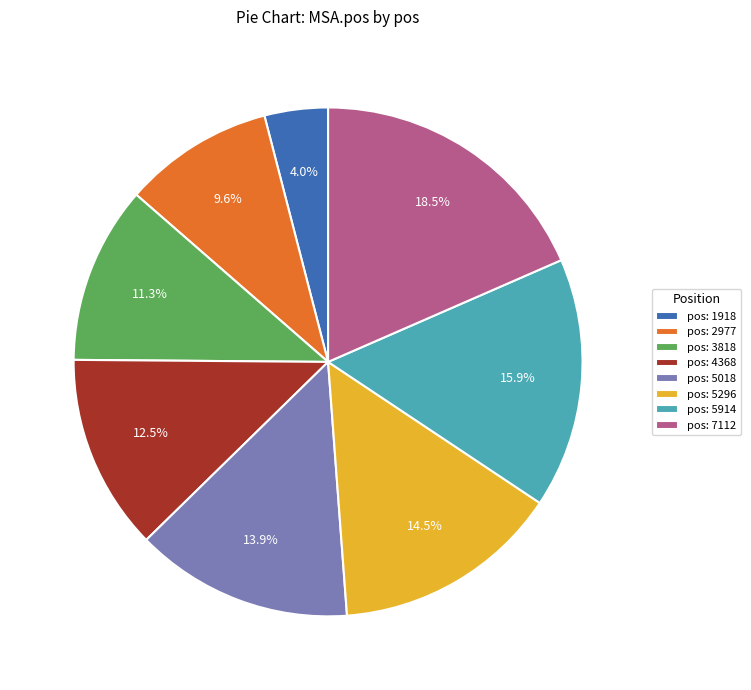

How many slices are in this pie chart?

8